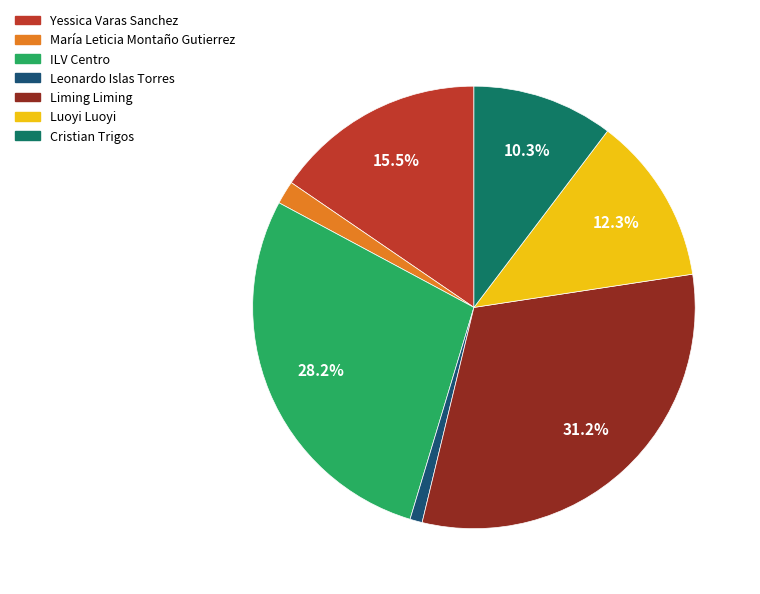

What percentage is the Liming Liming slice, to the nearest percent?

31%